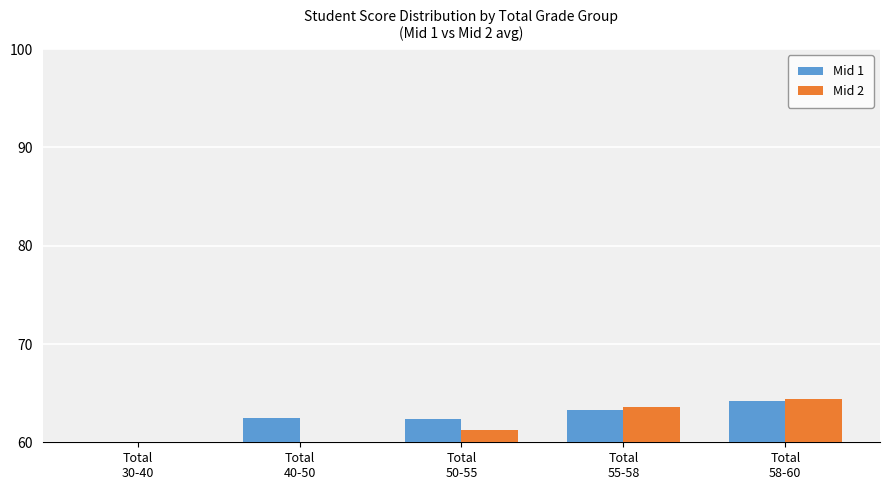

What is the total value across all series at Total
50-55?

123.7